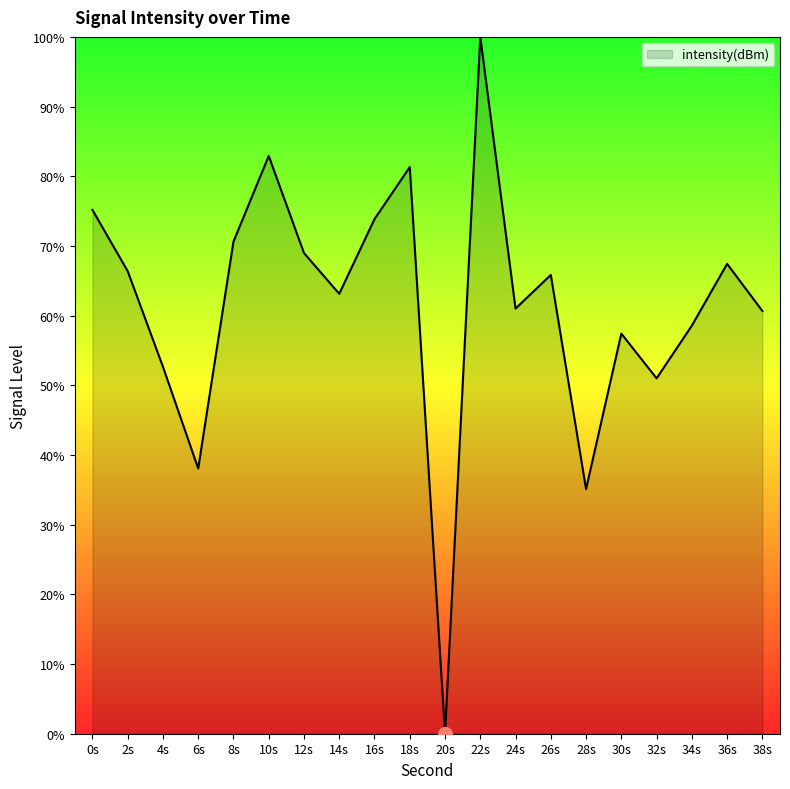

What is the average value?

61.5